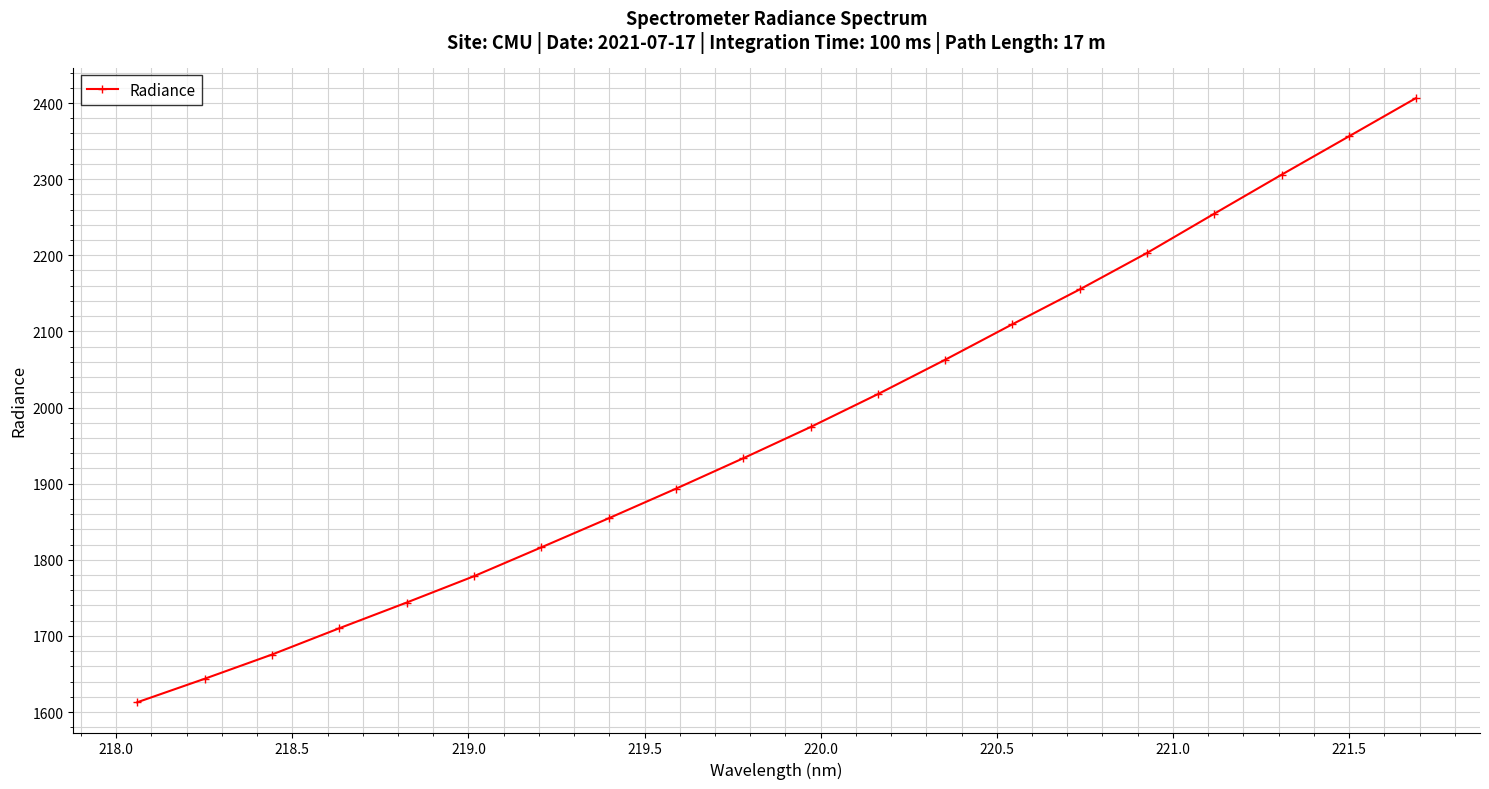

What is the sum of all values?

39506.8